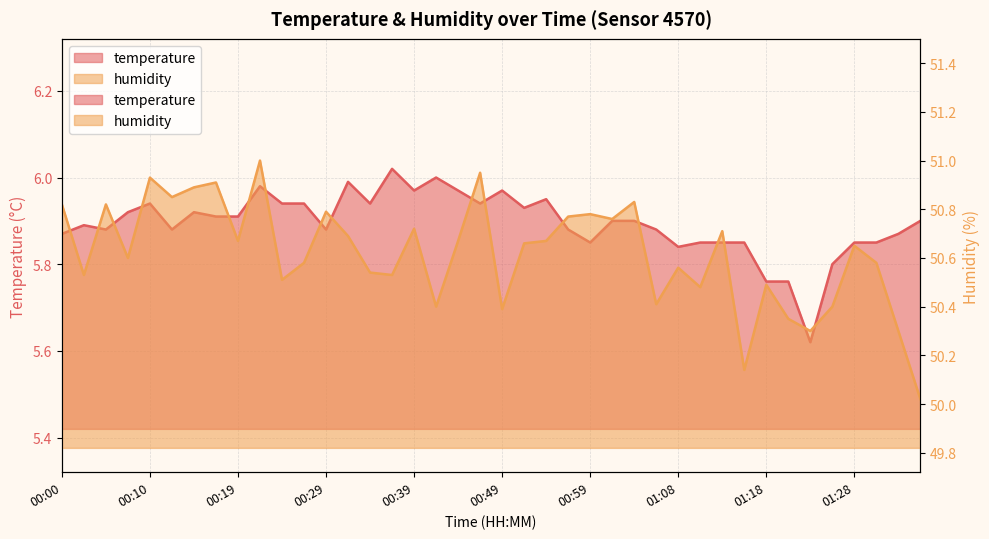

True or false: humidity and temperature cross at least once.

False